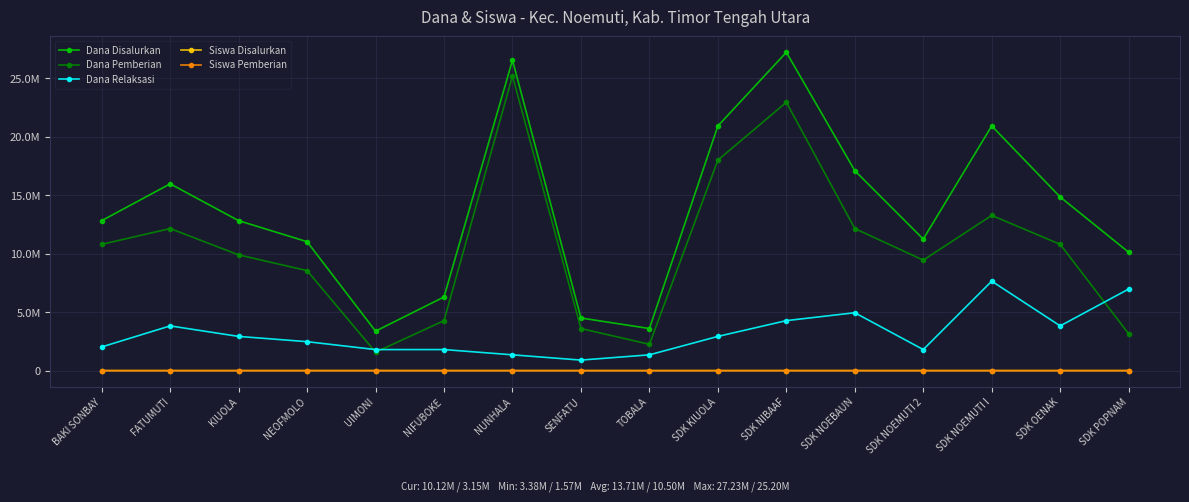

Which series changed the most between KIUOLA and NIFUBOKE?

Dana Disalurkan